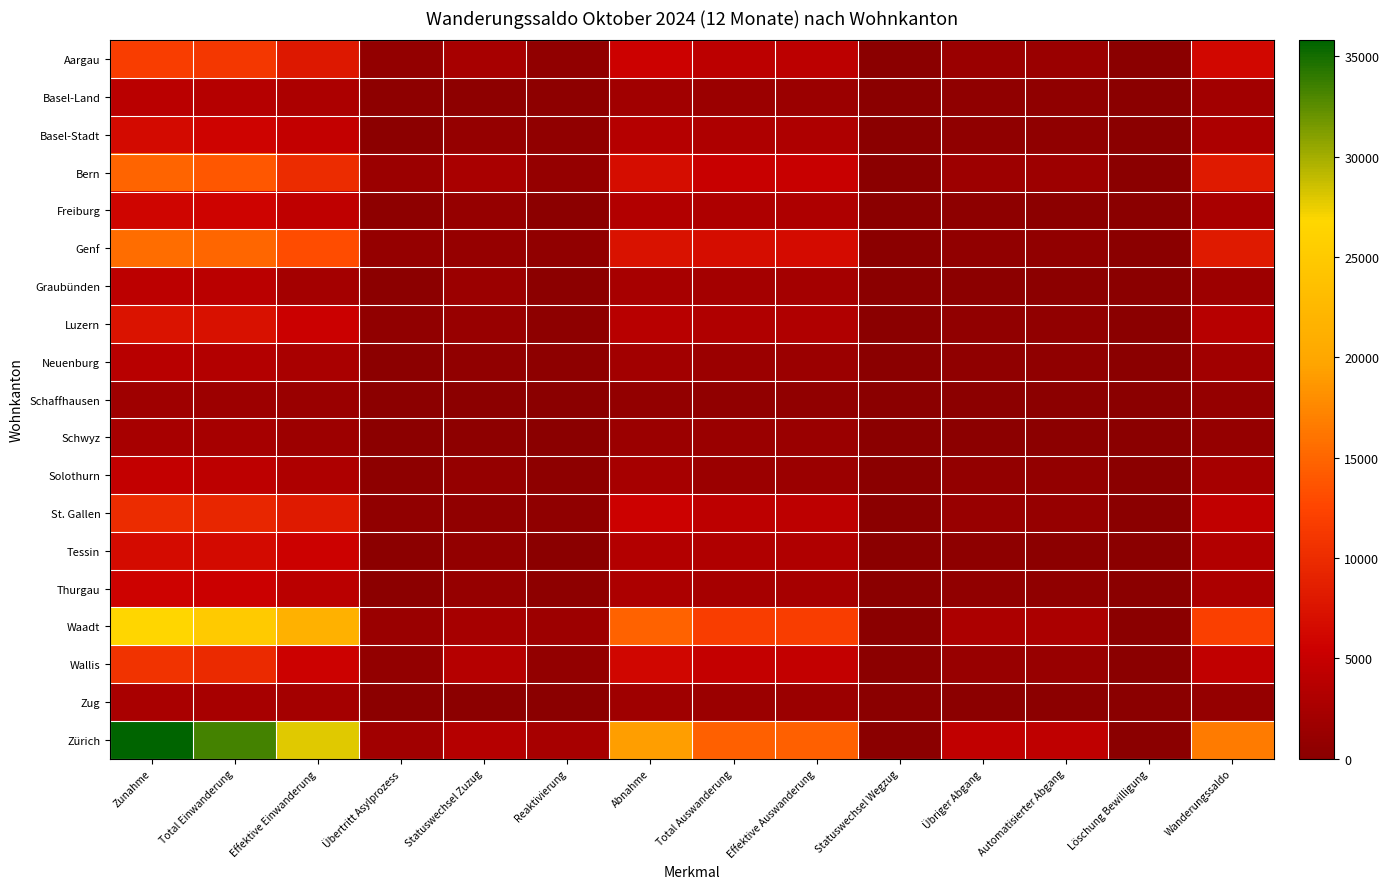

Reading left to right, list all the values displayed in this chart.

Aargau: Zunahme=11755	Total Einwanderung=11094	Effektive Einwanderung=7881	Übertritt Asylprozess=776	Statuswechsel Zuzug=2437	Reaktivierung=661	Abnahme=5474	Total Auswanderung=4128	Effektive Auswanderung=4125	Statuswechsel Wegzug=3	Übriger Abgang=1346	Automatisierter Abgang=1308	Löschung Bewilligung=38	Wanderungssaldo=6281
Basel-Land: Zunahme=3953	Total Einwanderung=3607	Effektive Einwanderung=2883	Übertritt Asylprozess=322	Statuswechsel Zuzug=402	Reaktivierung=346	Abnahme=1954	Total Auswanderung=1500	Effektive Auswanderung=1499	Statuswechsel Wegzug=1	Übriger Abgang=454	Automatisierter Abgang=421	Löschung Bewilligung=33	Wanderungssaldo=1999
Basel-Stadt: Zunahme=6457	Total Einwanderung=5792	Effektive Einwanderung=4633	Übertritt Asylprozess=200	Statuswechsel Zuzug=959	Reaktivierung=665	Abnahme=3601	Total Auswanderung=3068	Effektive Auswanderung=3053	Statuswechsel Wegzug=15	Übriger Abgang=533	Automatisierter Abgang=494	Löschung Bewilligung=39	Wanderungssaldo=2856
Bern: Zunahme=14889	Total Einwanderung=13915	Effektive Einwanderung=9963	Übertritt Asylprozess=1423	Statuswechsel Zuzug=2529	Reaktivierung=974	Abnahme=6762	Total Auswanderung=5092	Effektive Auswanderung=5091	Statuswechsel Wegzug=1	Übriger Abgang=1670	Automatisierter Abgang=1610	Löschung Bewilligung=60	Wanderungssaldo=8127
Freiburg: Zunahme=5992	Total Einwanderung=5794	Effektive Einwanderung=4386	Übertritt Asylprozess=393	Statuswechsel Zuzug=1015	Reaktivierung=198	Abnahme=3347	Total Auswanderung=3043	Effektive Auswanderung=3039	Statuswechsel Wegzug=4	Übriger Abgang=304	Automatisierter Abgang=247	Löschung Bewilligung=57	Wanderungssaldo=2645
Genf: Zunahme=15567	Total Einwanderung=14985	Effektive Einwanderung=13131	Übertritt Asylprozess=852	Statuswechsel Zuzug=1002	Reaktivierung=582	Abnahme=7381	Total Auswanderung=6715	Effektive Auswanderung=6707	Statuswechsel Wegzug=8	Übriger Abgang=666	Automatisierter Abgang=562	Löschung Bewilligung=104	Wanderungssaldo=8186
Graubünden: Zunahme=4094	Total Einwanderung=3929	Effektive Einwanderung=2136	Übertritt Asylprozess=278	Statuswechsel Zuzug=1515	Reaktivierung=165	Abnahme=2449	Total Auswanderung=2179	Effektive Auswanderung=2159	Statuswechsel Wegzug=20	Übriger Abgang=270	Automatisierter Abgang=265	Löschung Bewilligung=5	Wanderungssaldo=1645
Luzern: Zunahme=7458	Total Einwanderung=7143	Effektive Einwanderung=5421	Übertritt Asylprozess=584	Statuswechsel Zuzug=1138	Reaktivierung=315	Abnahme=3800	Total Auswanderung=3123	Effektive Auswanderung=3118	Statuswechsel Wegzug=5	Übriger Abgang=677	Automatisierter Abgang=640	Löschung Bewilligung=37	Wanderungssaldo=3658
Neuenburg: Zunahme=3787	Total Einwanderung=3446	Effektive Einwanderung=2588	Übertritt Asylprozess=210	Statuswechsel Zuzug=648	Reaktivierung=341	Abnahme=1960	Total Auswanderung=1481	Effektive Auswanderung=1478	Statuswechsel Wegzug=3	Übriger Abgang=479	Automatisierter Abgang=448	Löschung Bewilligung=31	Wanderungssaldo=1827
Schaffhausen: Zunahme=1685	Total Einwanderung=1618	Effektive Einwanderung=1292	Übertritt Asylprozess=153	Statuswechsel Zuzug=173	Reaktivierung=67	Abnahme=826	Total Auswanderung=650	Effektive Auswanderung=649	Statuswechsel Wegzug=1	Übriger Abgang=176	Automatisierter Abgang=167	Löschung Bewilligung=9	Wanderungssaldo=859
Schwyz: Zunahme=2385	Total Einwanderung=2252	Effektive Einwanderung=1653	Übertritt Asylprozess=262	Statuswechsel Zuzug=337	Reaktivierung=133	Abnahme=1535	Total Auswanderung=1272	Effektive Auswanderung=1271	Statuswechsel Wegzug=1	Übriger Abgang=263	Automatisierter Abgang=255	Löschung Bewilligung=8	Wanderungssaldo=850
Solothurn: Zunahme=4616	Total Einwanderung=4310	Effektive Einwanderung=3026	Übertritt Asylprozess=390	Statuswechsel Zuzug=894	Reaktivierung=306	Abnahme=2267	Total Auswanderung=1517	Effektive Auswanderung=1516	Statuswechsel Wegzug=1	Übriger Abgang=750	Automatisierter Abgang=731	Löschung Bewilligung=19	Wanderungssaldo=2349
St. Gallen: Zunahme=9990	Total Einwanderung=9504	Effektive Einwanderung=8175	Übertritt Asylprozess=696	Statuswechsel Zuzug=633	Reaktivierung=486	Abnahme=5461	Total Auswanderung=4309	Effektive Auswanderung=4304	Statuswechsel Wegzug=5	Übriger Abgang=1152	Automatisierter Abgang=1100	Löschung Bewilligung=52	Wanderungssaldo=4529
Tessin: Zunahme=6683	Total Einwanderung=6550	Effektive Einwanderung=5511	Übertritt Asylprozess=263	Statuswechsel Zuzug=776	Reaktivierung=133	Abnahme=3389	Total Auswanderung=3105	Effektive Auswanderung=3086	Statuswechsel Wegzug=19	Übriger Abgang=284	Automatisierter Abgang=273	Löschung Bewilligung=11	Wanderungssaldo=3294
Thurgau: Zunahme=5692	Total Einwanderung=5321	Effektive Einwanderung=3997	Übertritt Asylprozess=235	Statuswechsel Zuzug=1089	Reaktivierung=371	Abnahme=2833	Total Auswanderung=2258	Effektive Auswanderung=2256	Statuswechsel Wegzug=2	Übriger Abgang=575	Automatisierter Abgang=556	Löschung Bewilligung=19	Wanderungssaldo=2859
Waadt: Zunahme=26734	Total Einwanderung=25148	Effektive Einwanderung=21439	Übertritt Asylprozess=1363	Statuswechsel Zuzug=2346	Reaktivierung=1586	Abnahme=14746	Total Auswanderung=11824	Effektive Auswanderung=11751	Statuswechsel Wegzug=73	Übriger Abgang=2922	Automatisierter Abgang=2795	Löschung Bewilligung=127	Wanderungssaldo=11988
Wallis: Zunahme=10654	Total Einwanderung=9882	Effektive Einwanderung=5555	Übertritt Asylprozess=705	Statuswechsel Zuzug=3622	Reaktivierung=772	Abnahme=6068	Total Auswanderung=4838	Effektive Auswanderung=4685	Statuswechsel Wegzug=153	Übriger Abgang=1230	Automatisierter Abgang=1153	Löschung Bewilligung=77	Wanderungssaldo=4586
Zug: Zunahme=2572	Total Einwanderung=2482	Effektive Einwanderung=2104	Übertritt Asylprozess=174	Statuswechsel Zuzug=204	Reaktivierung=90	Abnahme=1702	Total Auswanderung=1470	Effektive Auswanderung=1467	Statuswechsel Wegzug=3	Übriger Abgang=232	Automatisierter Abgang=214	Löschung Bewilligung=18	Wanderungssaldo=870
Zürich: Zunahme=35801	Total Einwanderung=33350	Effektive Einwanderung=27935	Übertritt Asylprozess=1888	Statuswechsel Zuzug=3527	Reaktivierung=2451	Abnahme=19242	Total Auswanderung=14682	Effektive Auswanderung=14643	Statuswechsel Wegzug=39	Übriger Abgang=4560	Automatisierter Abgang=4458	Löschung Bewilligung=102	Wanderungssaldo=16559